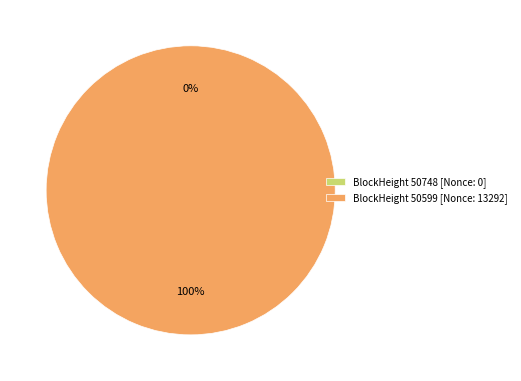

To the nearest percent, what is the average slice percentage?

50%